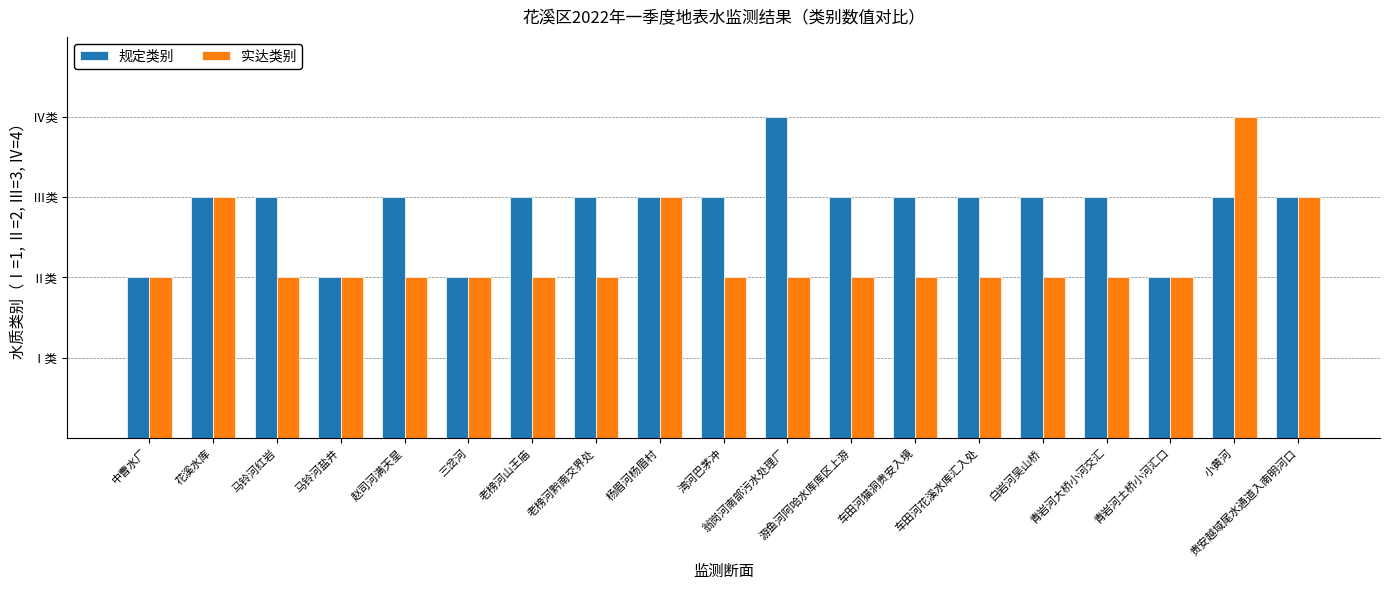

What is the label of the 8th bar from the right?

游鱼河阿哈水库库区上游